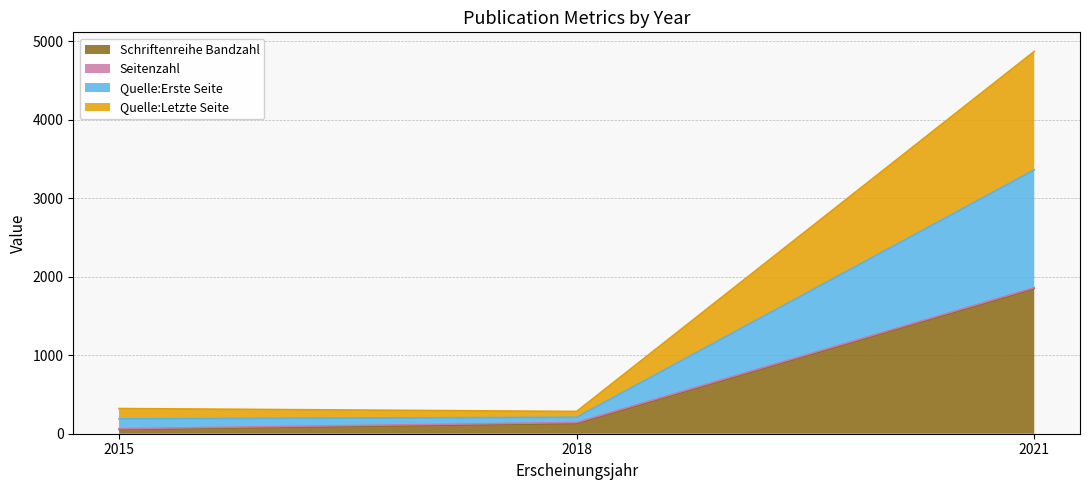

At which category is the sum across all series the highest?

2021